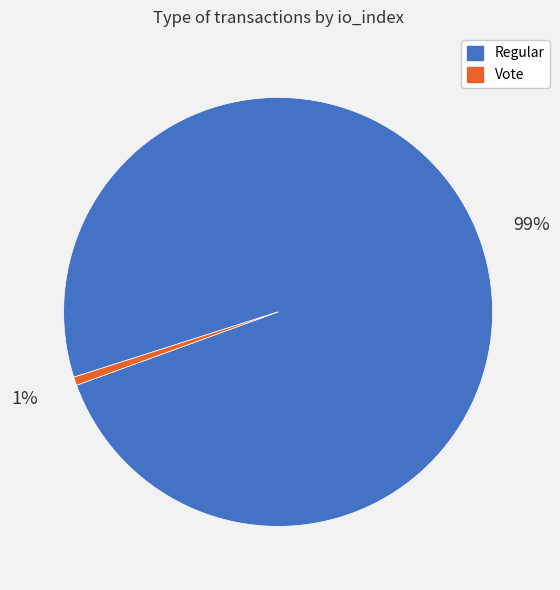

Is there any slice that represents more than half of the pie?

Yes